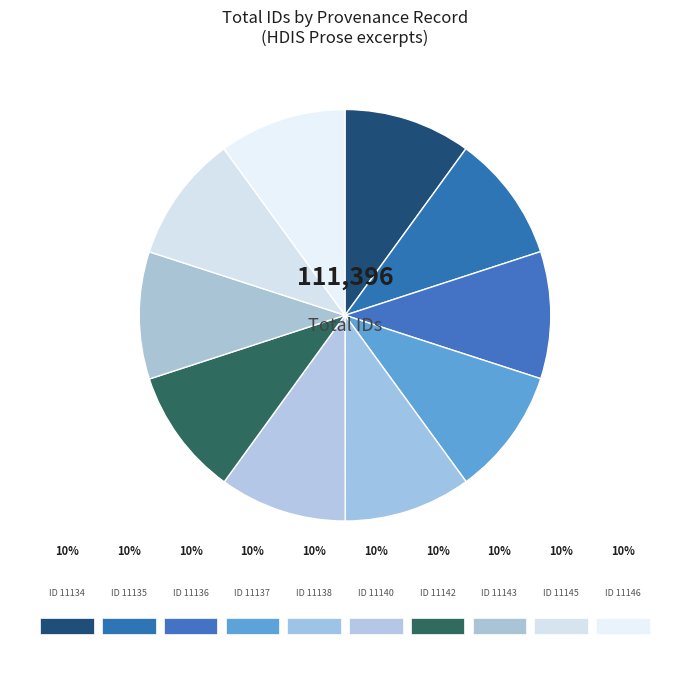

Between ID 11138 and ID 11137, which is larger?

ID 11138